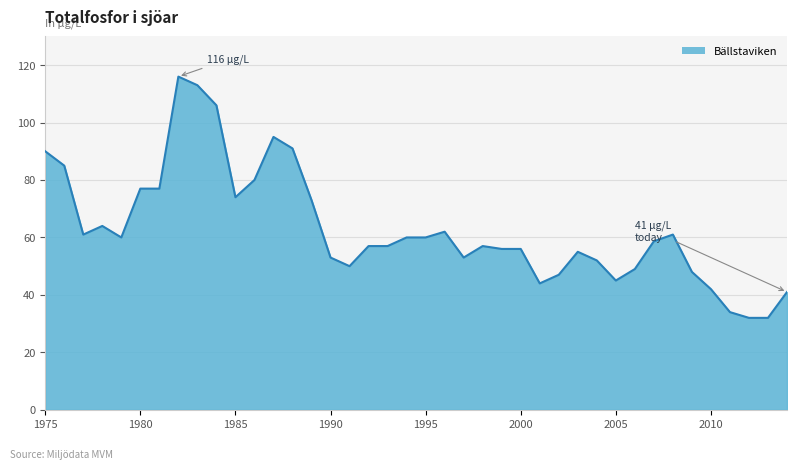

What is the difference between the maximum and minimum values?

84.0